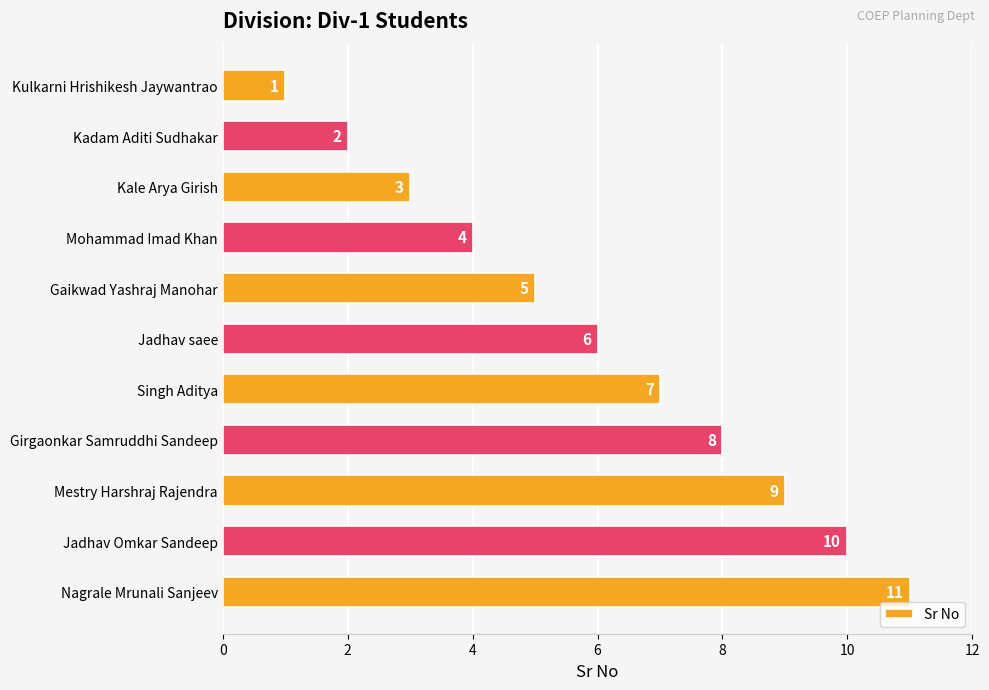

What is the change in value from Kulkarni Hrishikesh Jaywantrao to Nagrale Mrunali Sanjeev?

+10